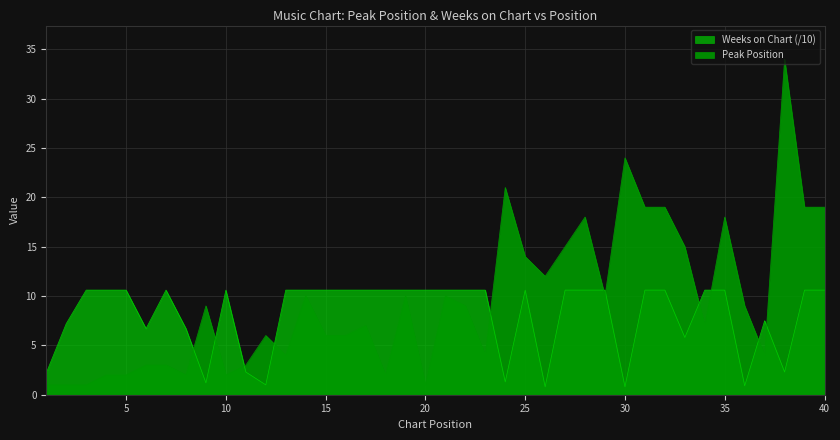

Which category has the highest value in the Peak Position series?

38